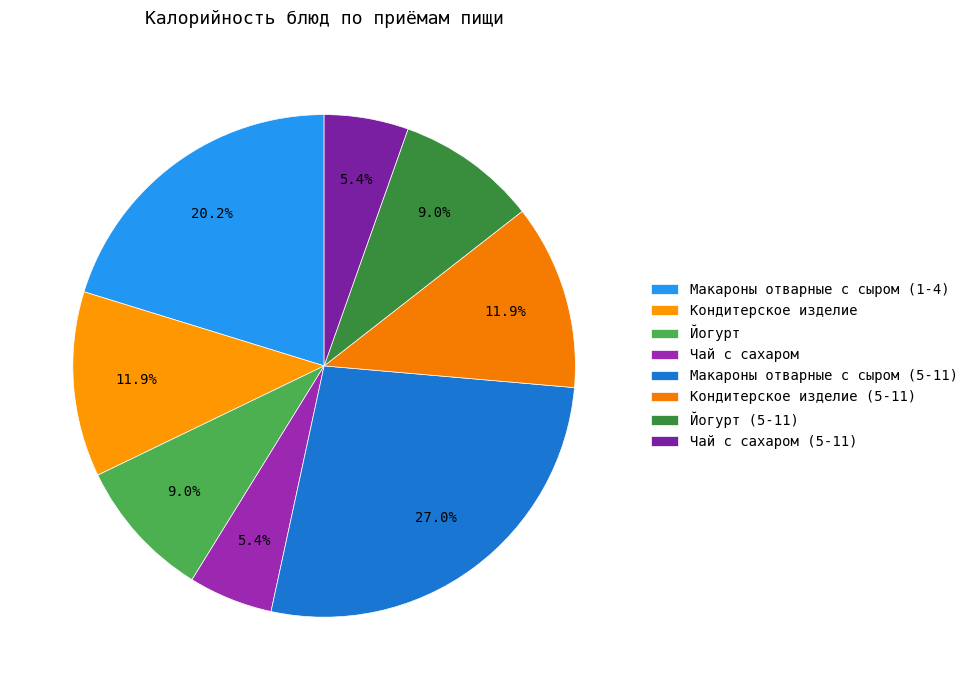

Approximately how many times larger is the value at Чай с сахаром compared to Кондитерское изделие (5-11)?

0.5